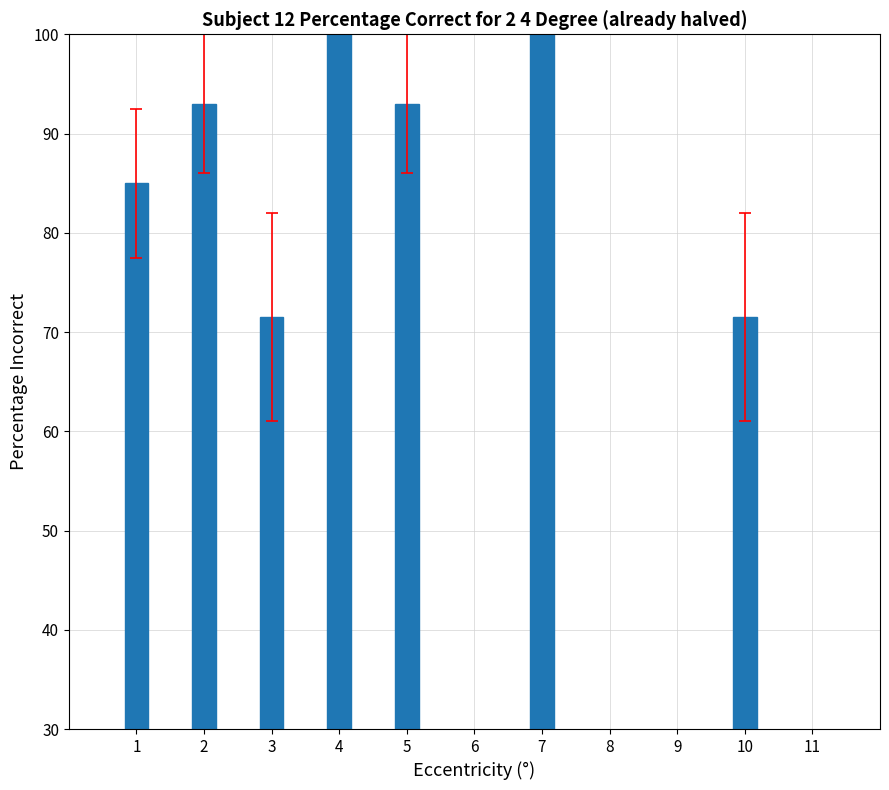

Reading right to left, list all the values displayed in this chart.

11=0.0	10=71.5	9=0.0	8=0.0	7=100.0	6=0.0	5=93.0	4=100.0	3=71.5	2=93.0	1=85.0